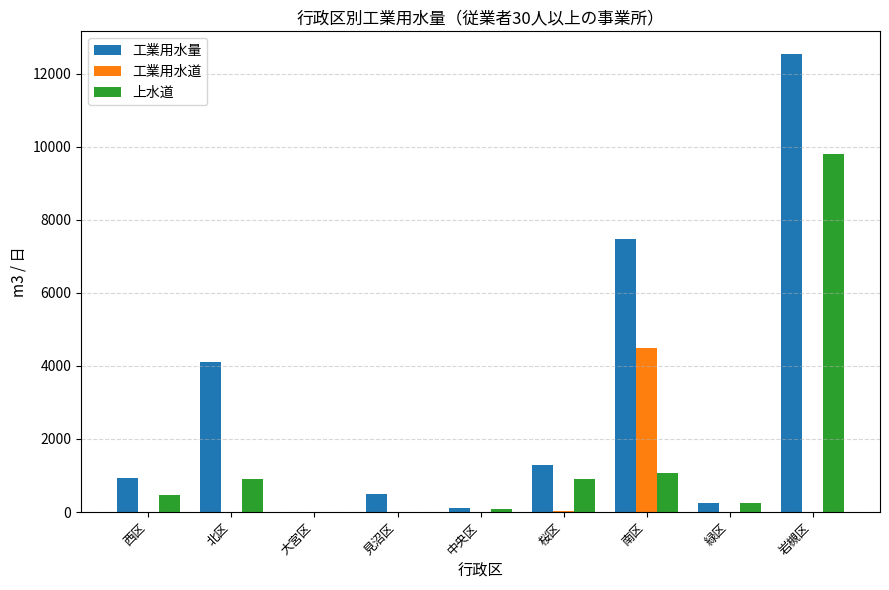

What is the sum of all 上水道 values?

13490